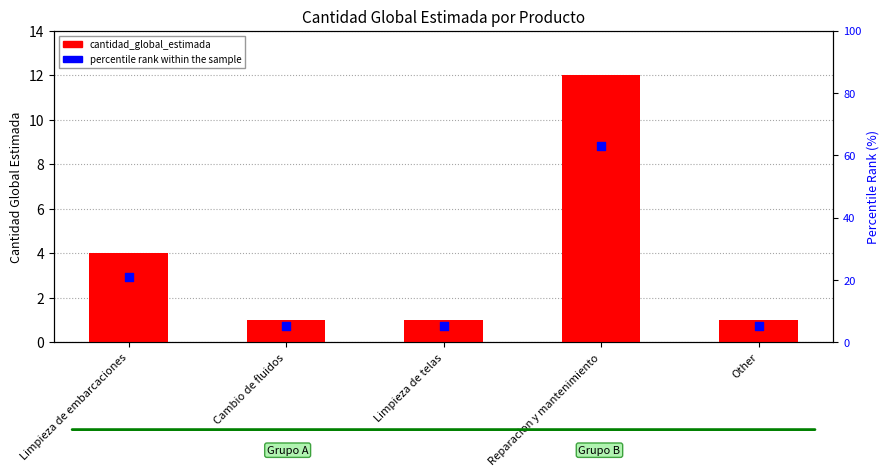

Which series has the largest Y range (max minus min)?

percentile rank within the sample